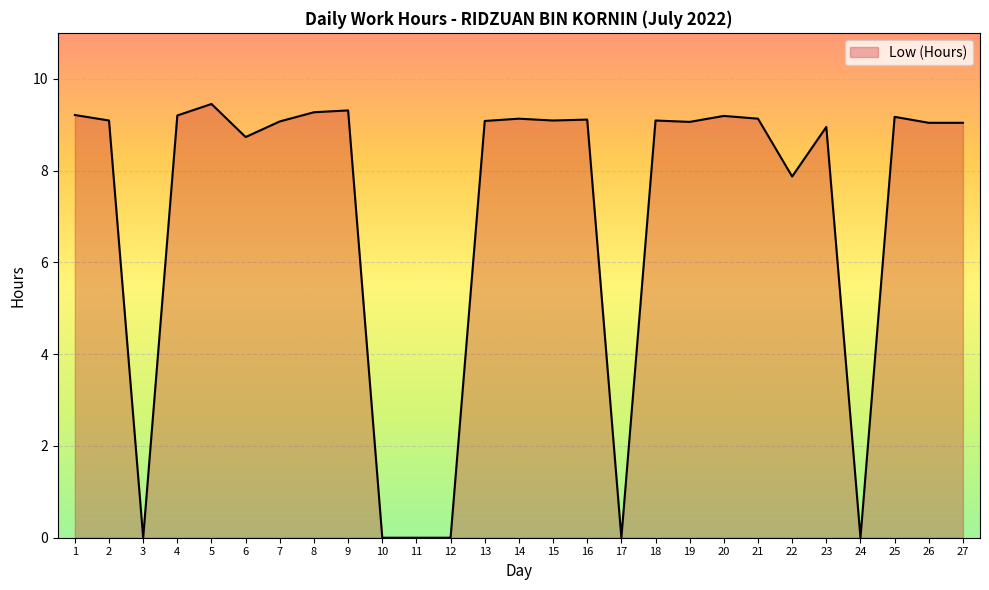

How many lines are shown in the chart?

1